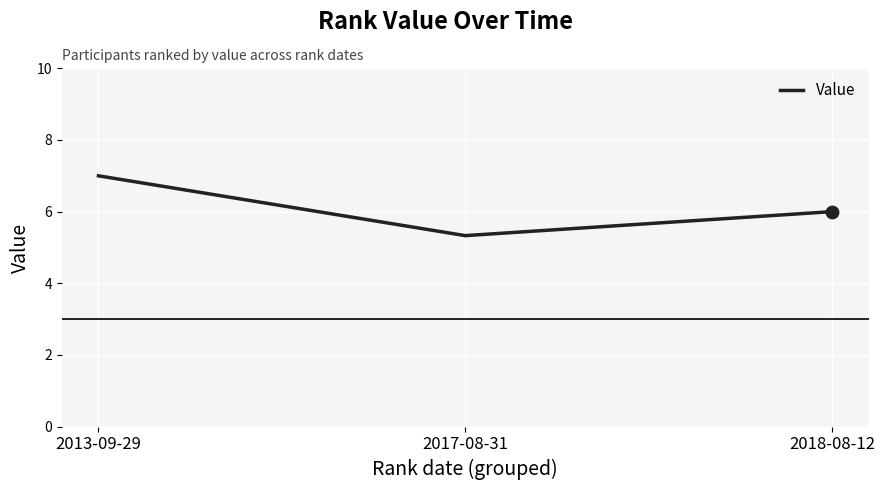

What is the ratio of the value at 2017-08-31 to the value at 2018-08-12?

0.9